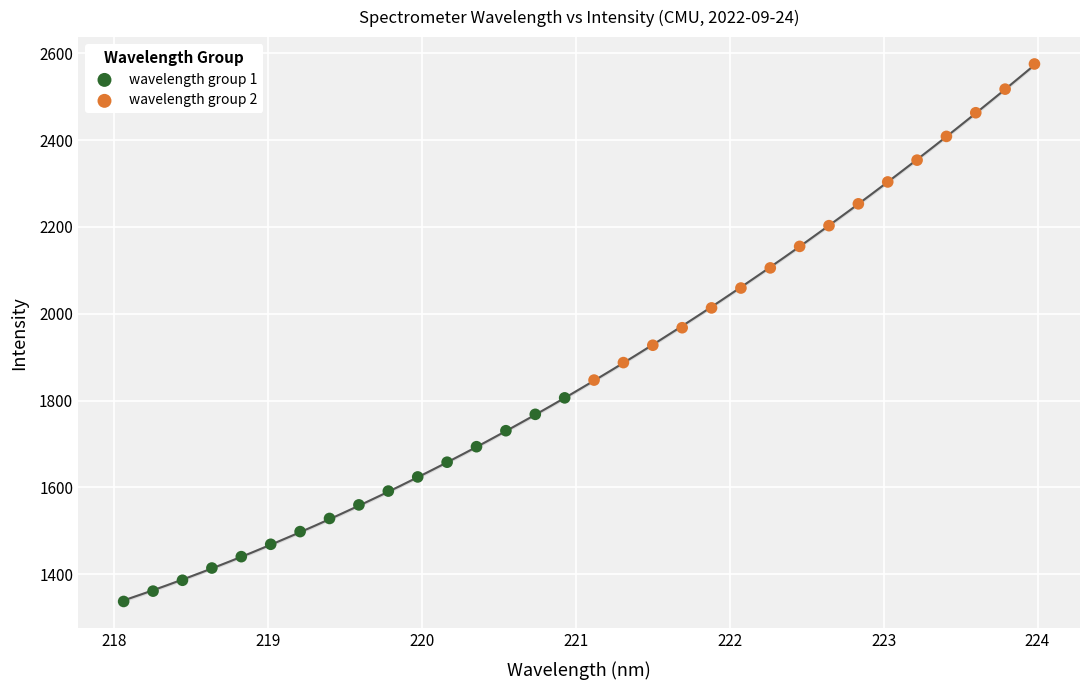

Which series has the largest Y range (max minus min)?

wavelength group 2